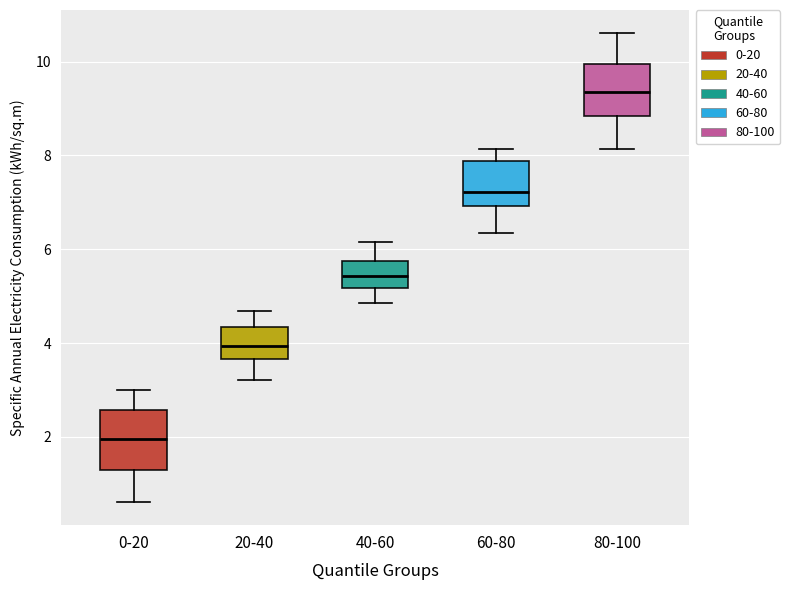

Which box has the lowest median line?

0-20